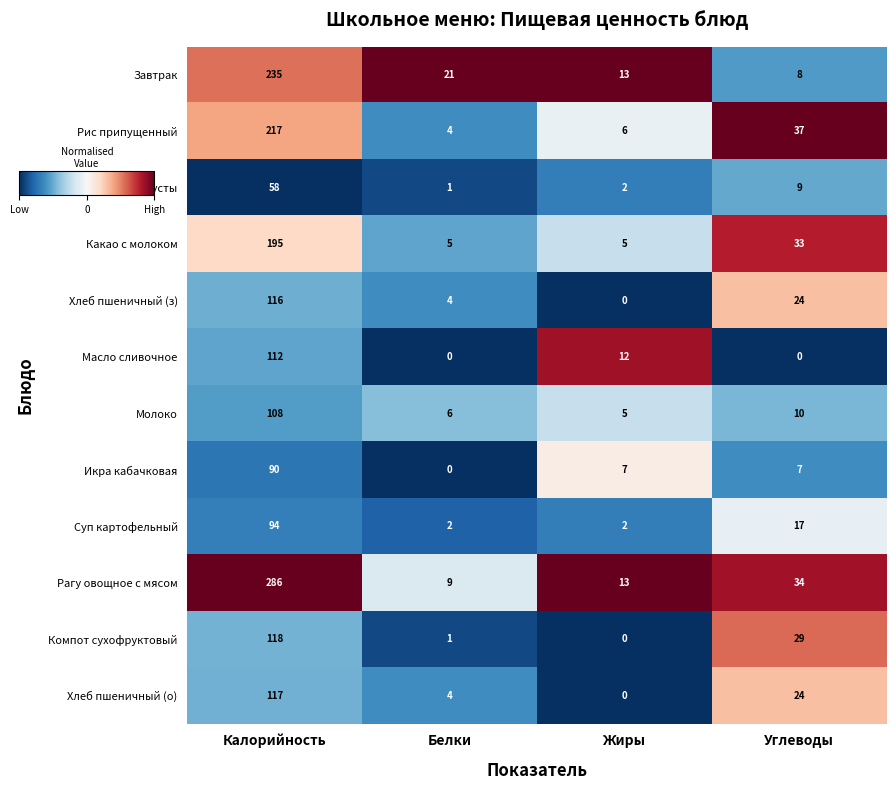

Which series has the largest range (max minus min)?

Рагу овощное с мясом